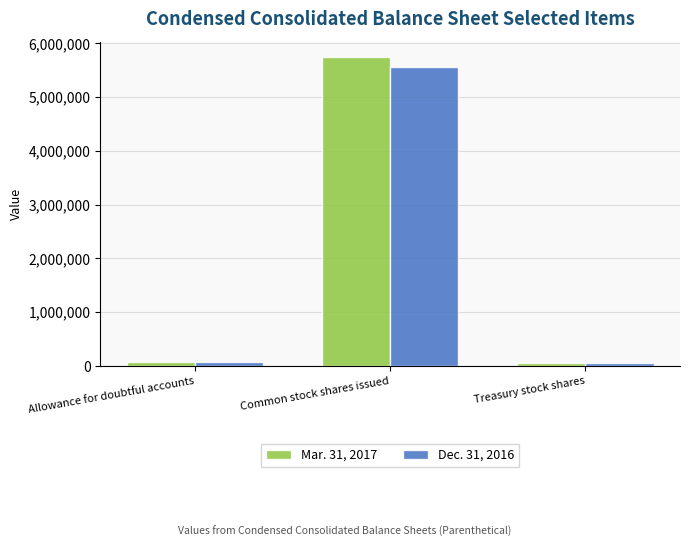

Which series has the widest spread of values?

Mar. 31, 2017